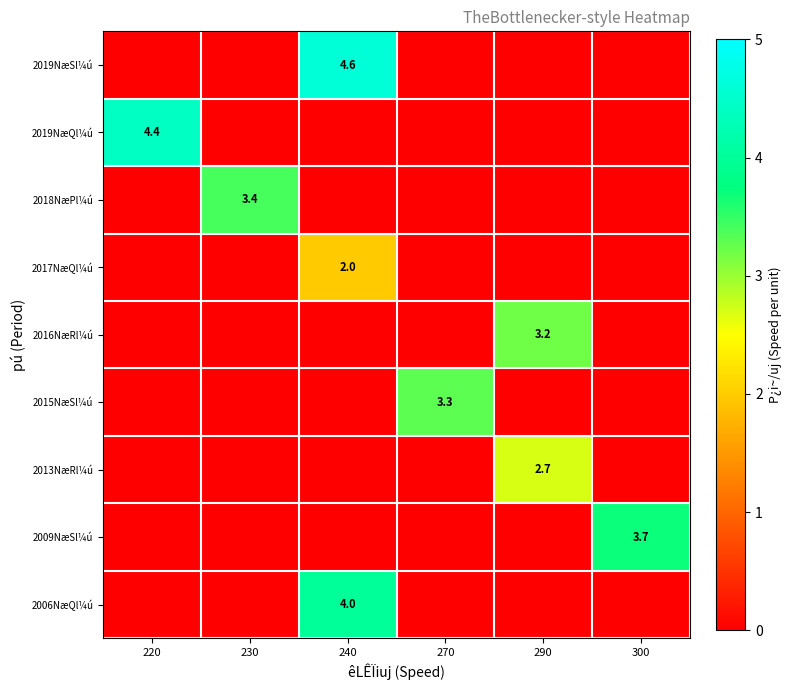

Where is row_0 nearest to the value 2?

220